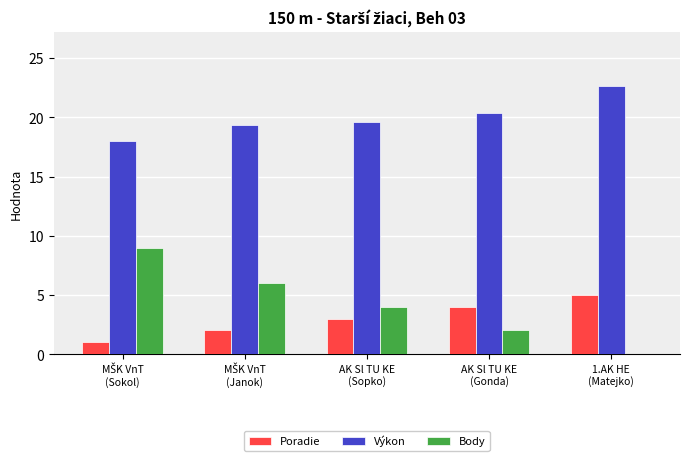

Which series has the largest total across all categories?

Výkon